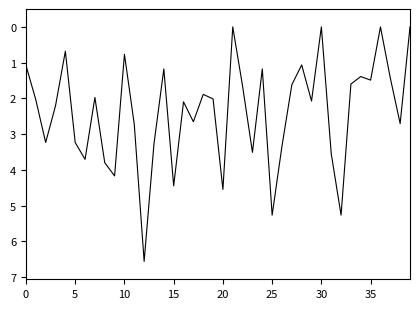

What is the maximum value shown in the chart?

6.6